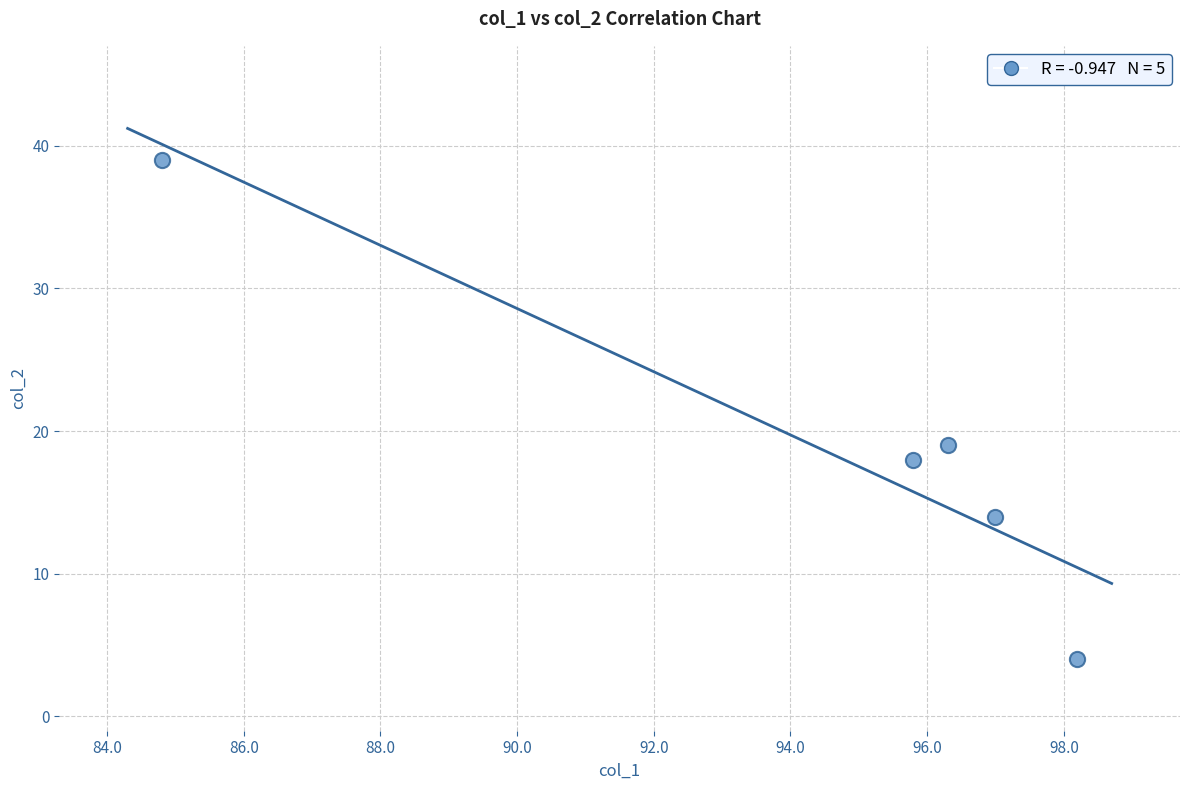

What is the range of Y values (max minus min)?

35